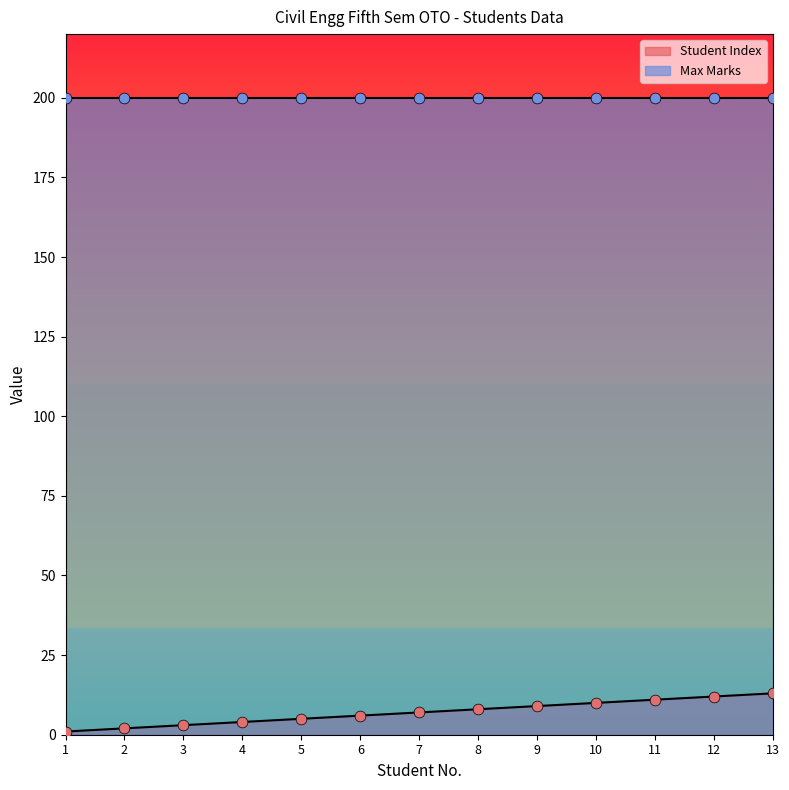

What is the change in value from 3 to 7?

+4